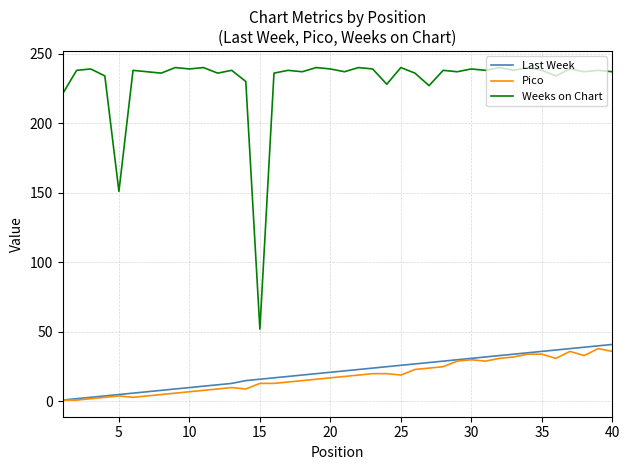

Which series has the largest range (max minus min)?

Weeks on Chart